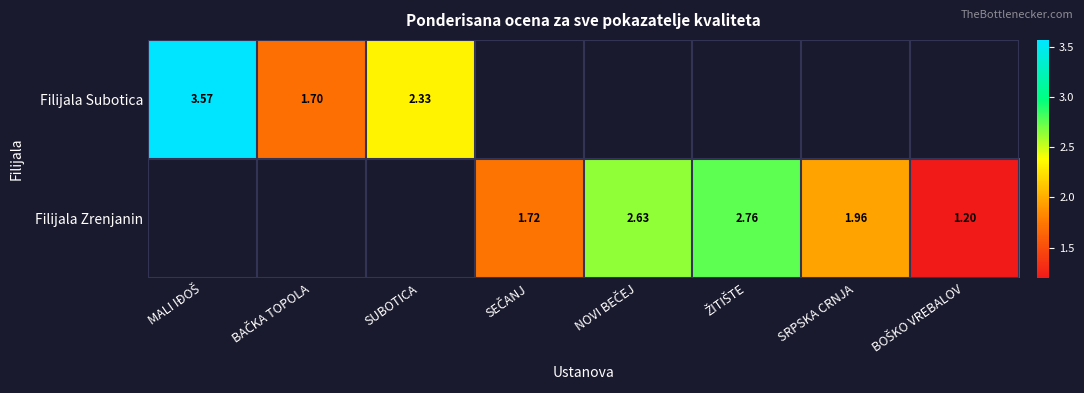

Count the number of categories in the chart.

8